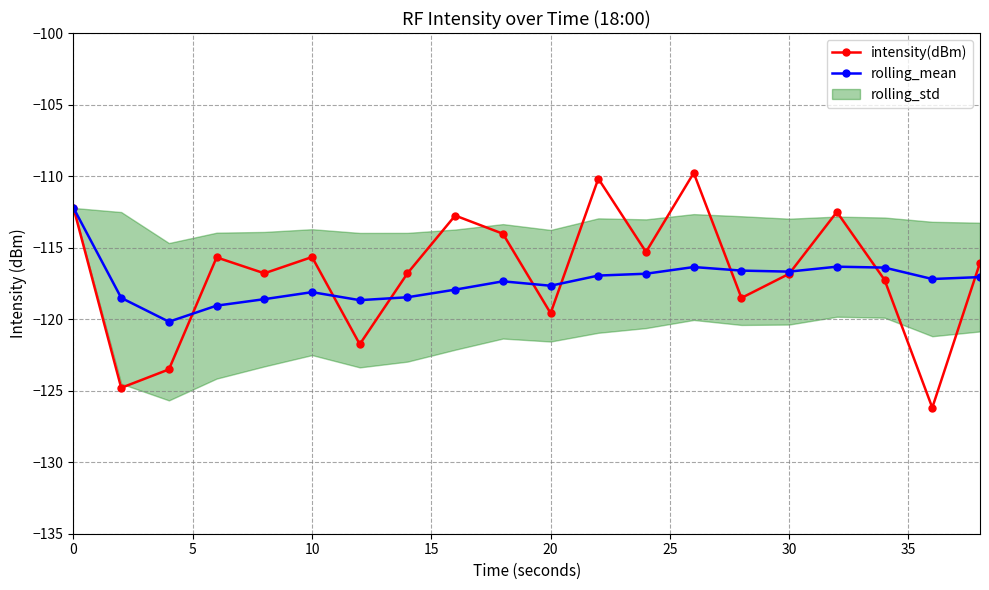

True or false: rolling_mean and intensity(dBm) cross at least once.

True